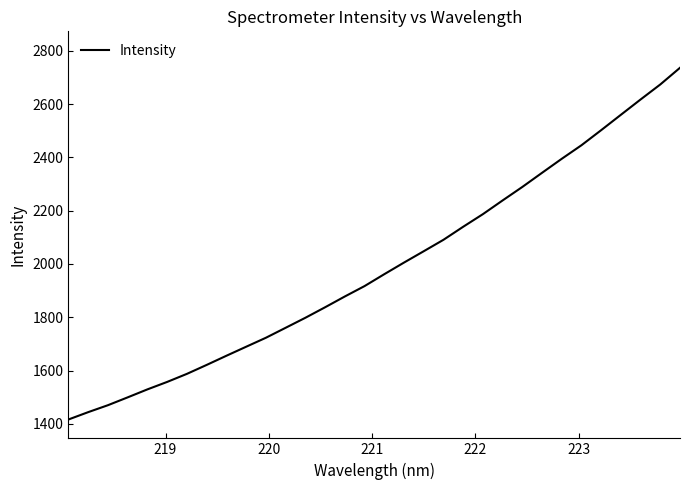

What is the difference between the second highest and minimum values?

1257.7